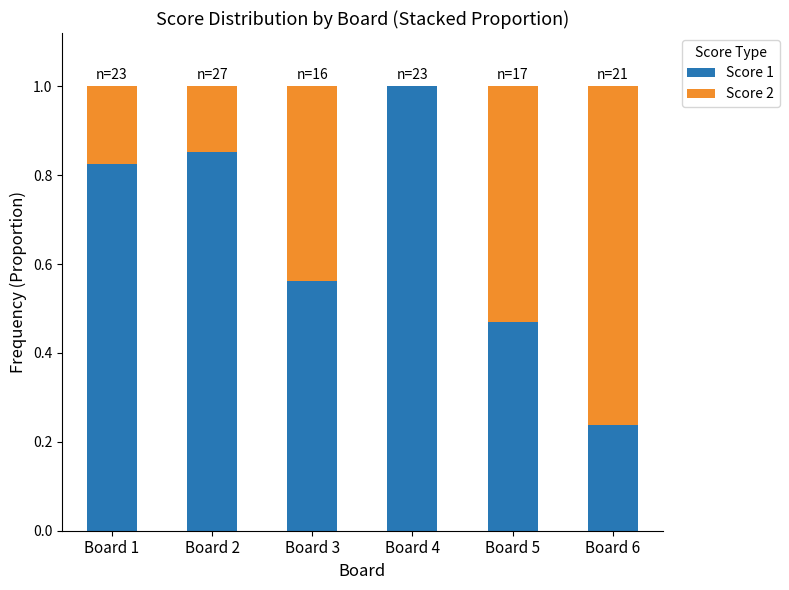

What is the total value across all series at Board 3?

1.0